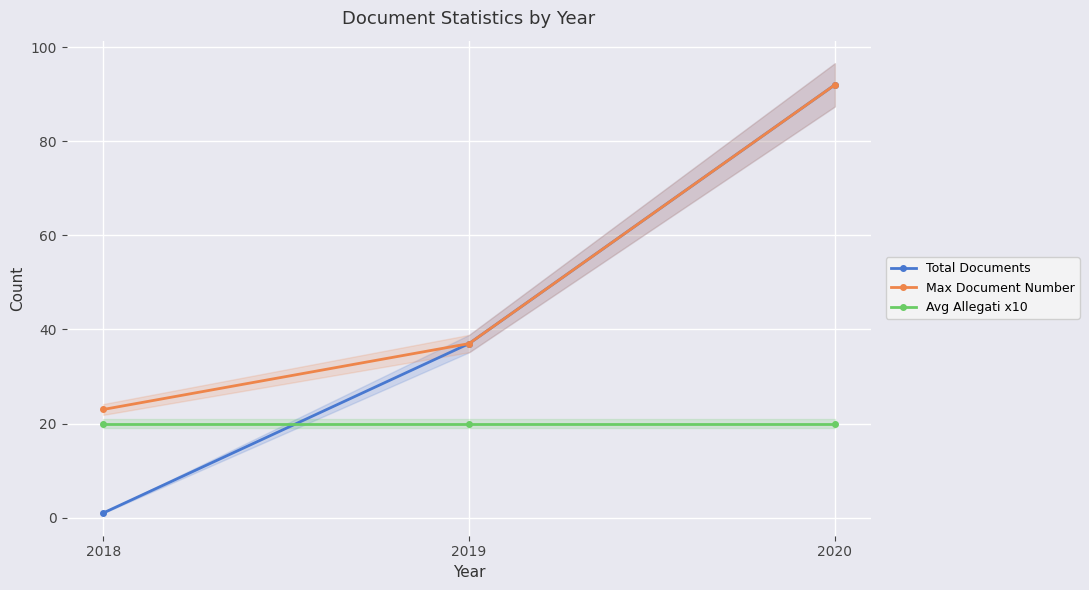

At how many categories does at least one series exceed 72?

1